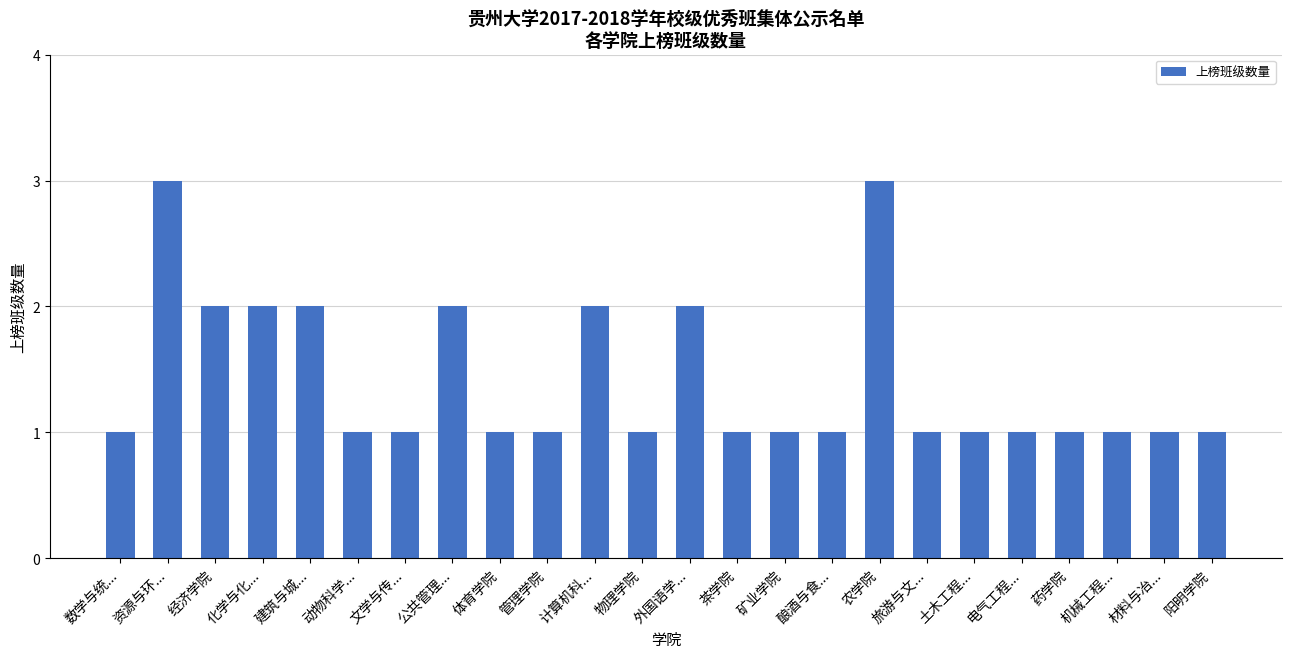

What is the average value?

1